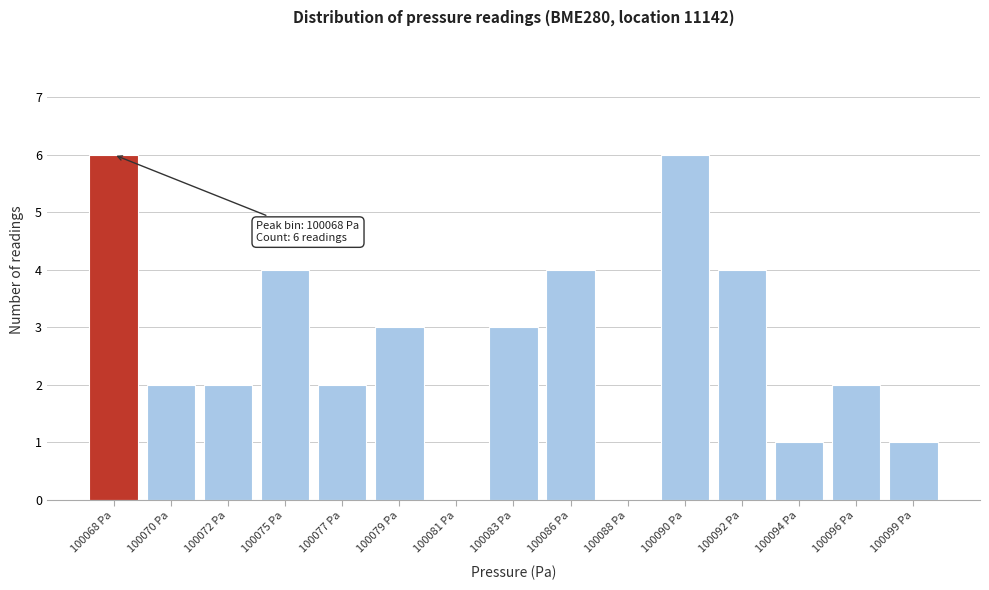

Reading right to left, transcribe all the data shown in this chart.

100099 Pa=1	100096 Pa=2	100094 Pa=1	100092 Pa=4	100090 Pa=6	100088 Pa=0	100086 Pa=4	100083 Pa=3	100081 Pa=0	100079 Pa=3	100077 Pa=2	100075 Pa=4	100072 Pa=2	100070 Pa=2	100068 Pa=6